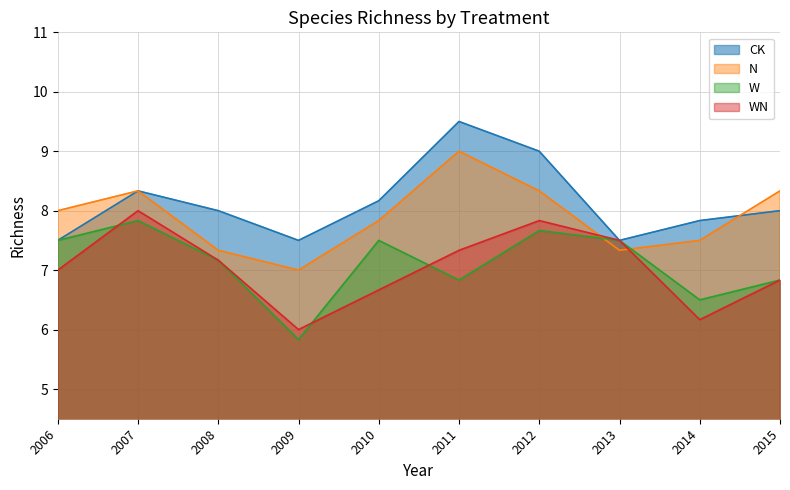

Count the number of data series in this chart.

4